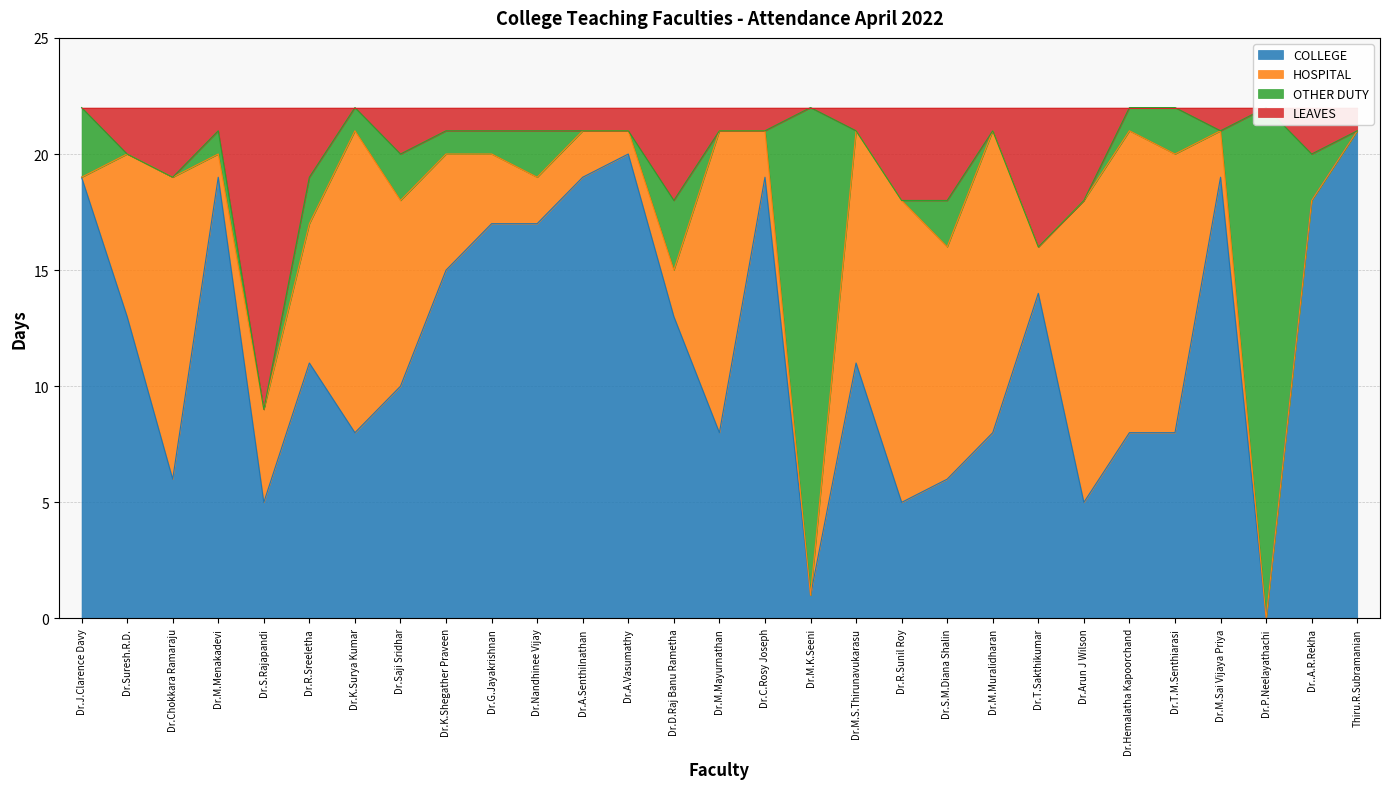

What is the sum of the COLLEGE values at Dr.M.K.Seeni and Dr.T.M.Senthiarasi?

9